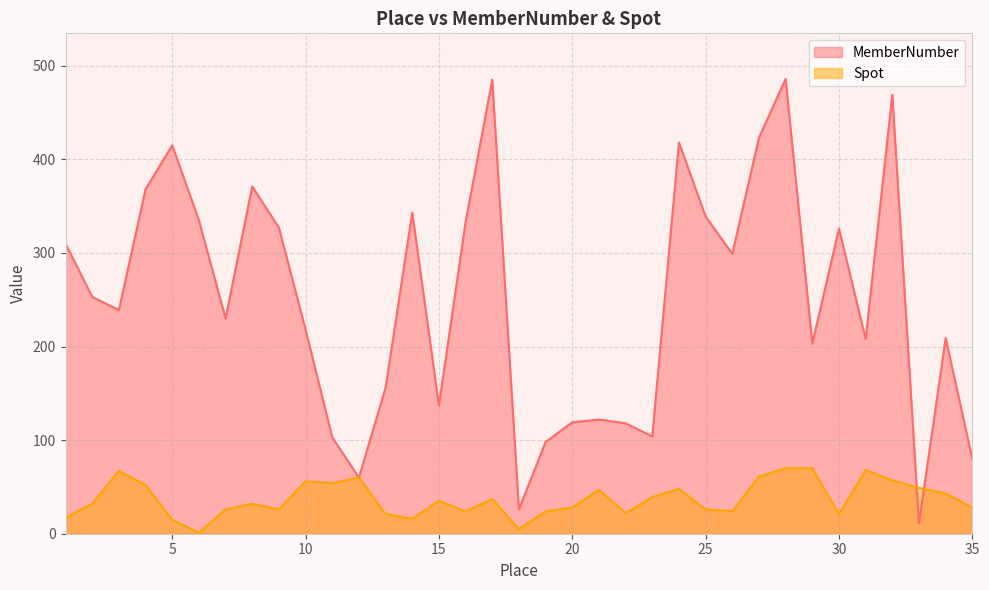

Is the value of MemberNumber at 29 greater than the value of Spot at 4?

Yes